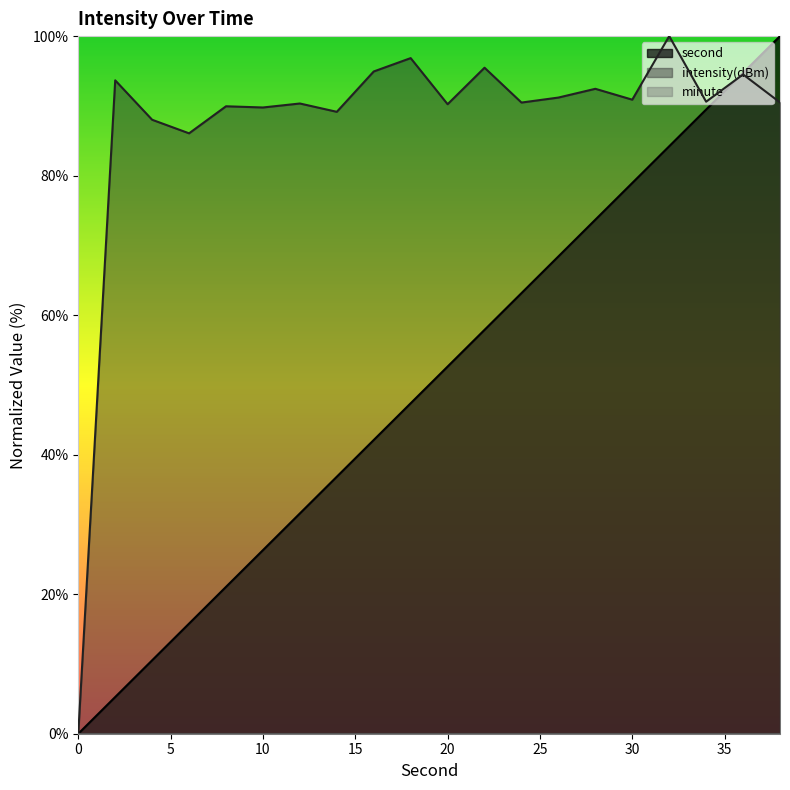

Where does the intensity series first go above 90?

2